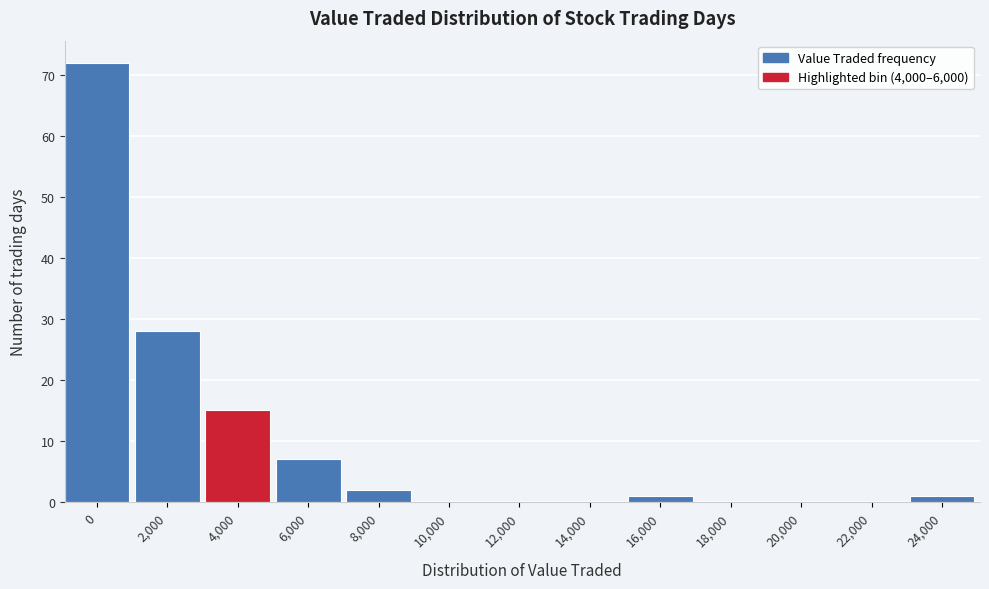

Reading left to right, extract all data points from this chart.

0=72	2,000=28	4,000=15	6,000=7	8,000=2	10,000=0	12,000=0	14,000=0	16,000=1	18,000=0	20,000=0	22,000=0	24,000=1